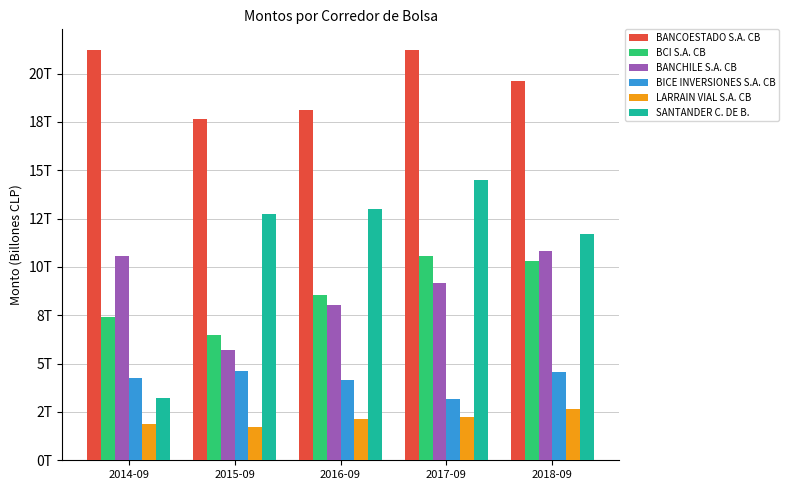

Does the chart contain stacked bars?

No